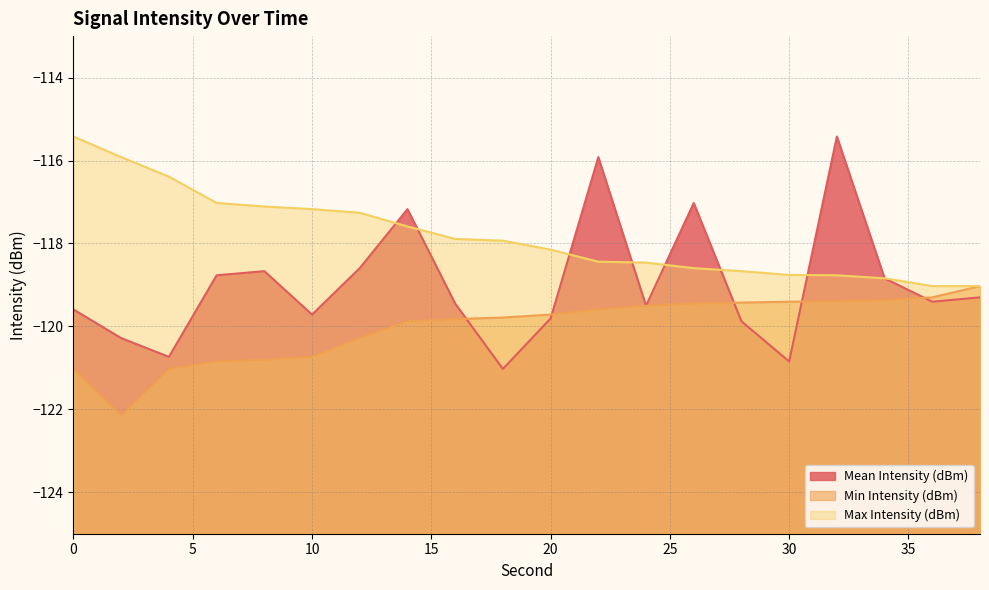

True or false: Max Intensity (dBm) has a value of -44.3 at 4.

False